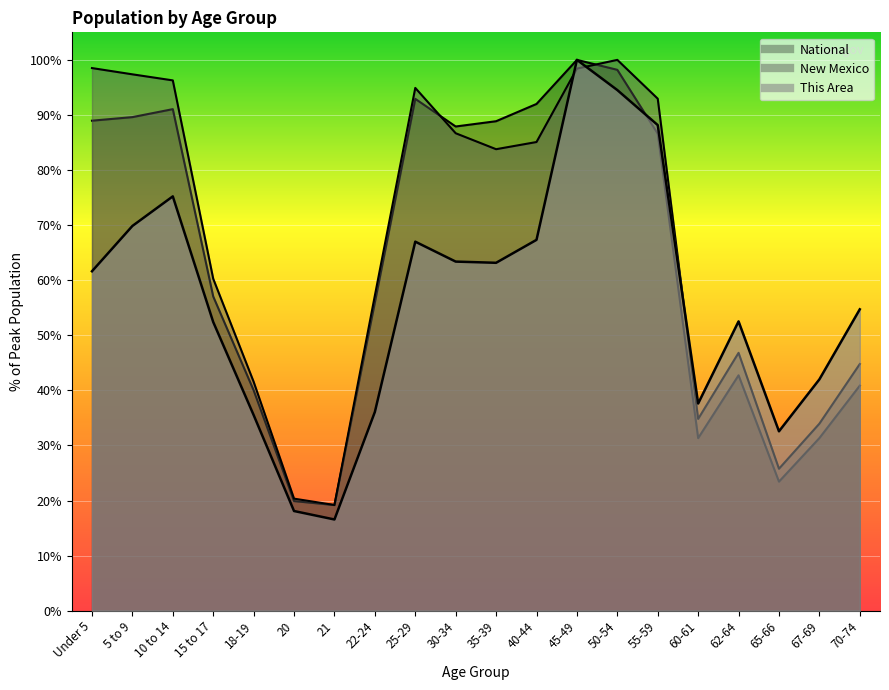

Reading left to right, extract all data points from this chart.

This Area: Under 5=61.6	5 to 9=69.8	10 to 14=75.2	15 to 17=52.4	18-19=35.5	20=18.1	21=16.6	22-24=36.1	25-29=67.0	30-34=63.4	35-39=63.2	40-44=67.3	45-49=100.0	50-54=94.5	55-59=88.2	60-61=37.6	62-64=52.5	65-66=32.6	67-69=42.0	70-74=54.7
New Mexico: Under 5=98.5	5 to 9=97.4	10 to 14=96.3	15 to 17=60.3	18-19=41.6	20=20.3	21=19.2	22-24=57.2	25-29=94.9	30-34=86.7	35-39=83.8	40-44=85.1	45-49=98.4	50-54=100.0	55-59=93.0	60-61=34.8	62-64=46.8	65-66=25.8	67-69=34.0	70-74=44.8
National: Under 5=89.0	5 to 9=89.6	10 to 14=91.1	15 to 17=57.0	18-19=40.0	20=19.9	21=19.2	22-24=56.0	25-29=92.9	30-34=87.9	35-39=88.9	40-44=92.0	45-49=100.0	50-54=98.2	55-59=86.6	60-61=31.3	62-64=42.7	65-66=23.4	67-69=31.3	70-74=40.9